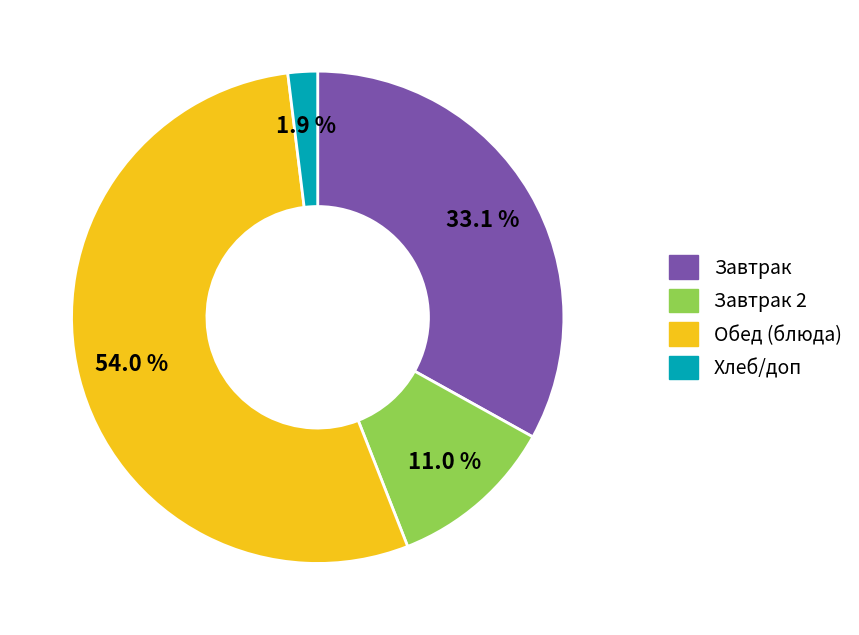

Is there any slice that represents more than half of the pie?

Yes